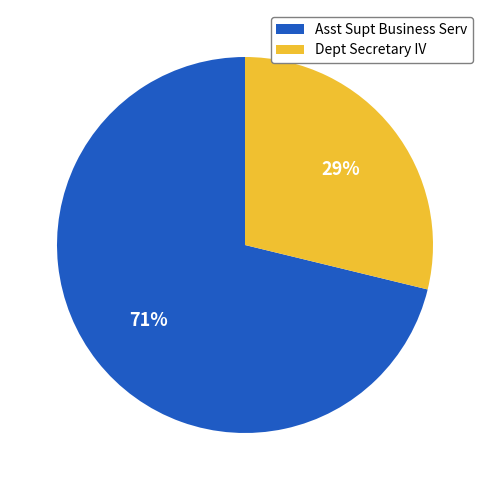

Which slice is the smallest?

Dept Secretary IV